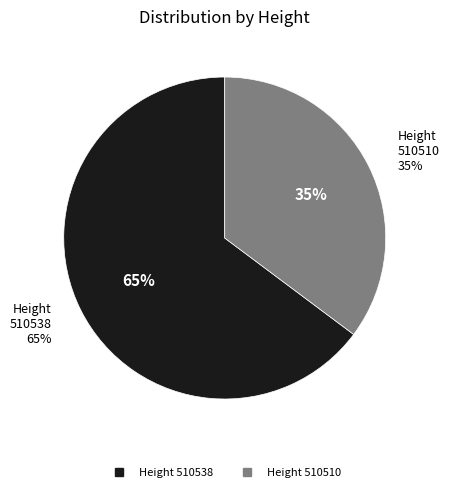

Is 510538 the majority of the pie?

Yes